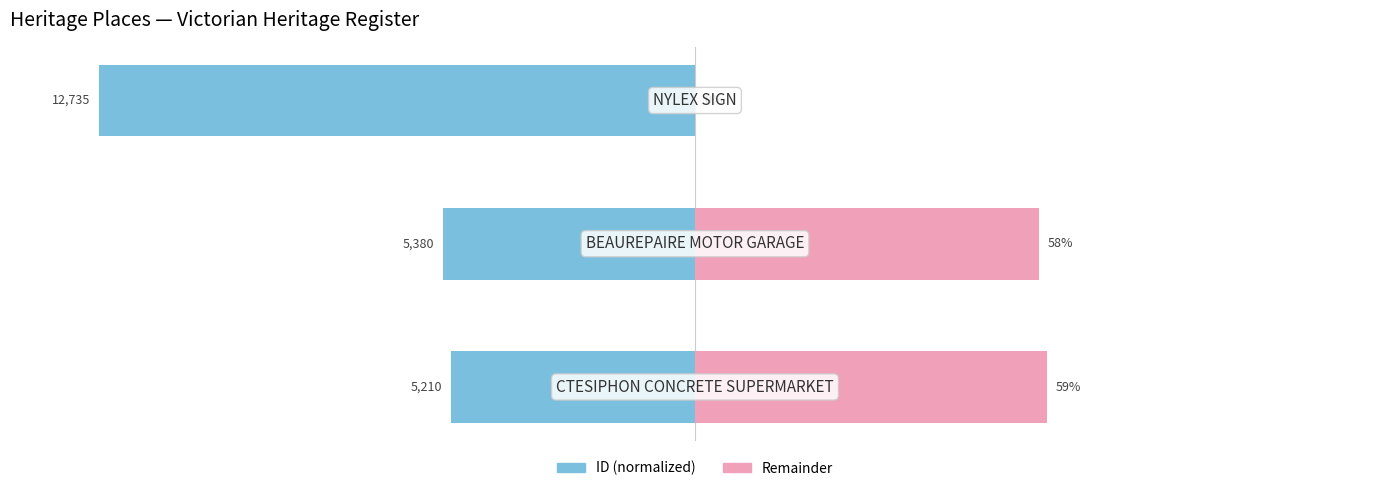

What is the minimum value for ID (normalized)?

-100.0